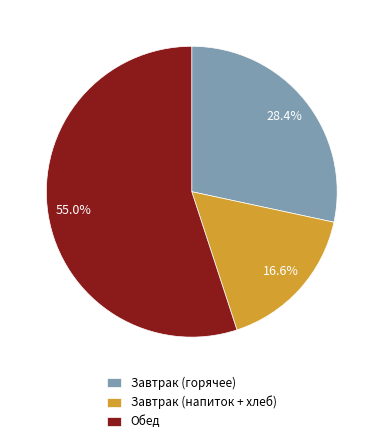

Do Завтрак (горячее) and Обед together represent more than half of the pie?

Yes